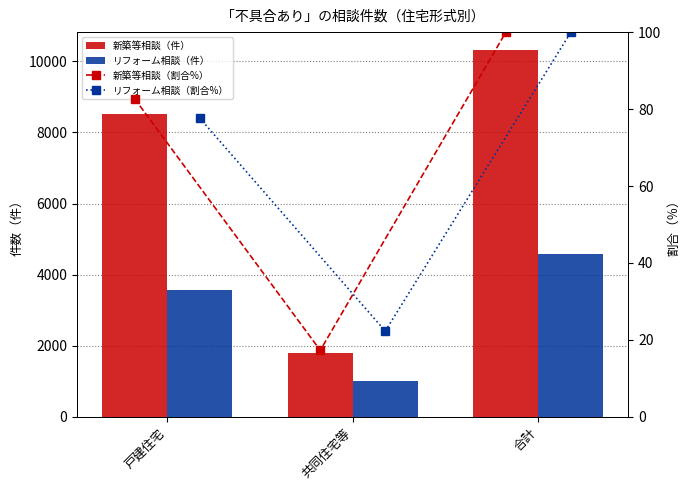

The 新築等相談（割合%） series shows 24.5 at 共同住宅等. True or false?

False